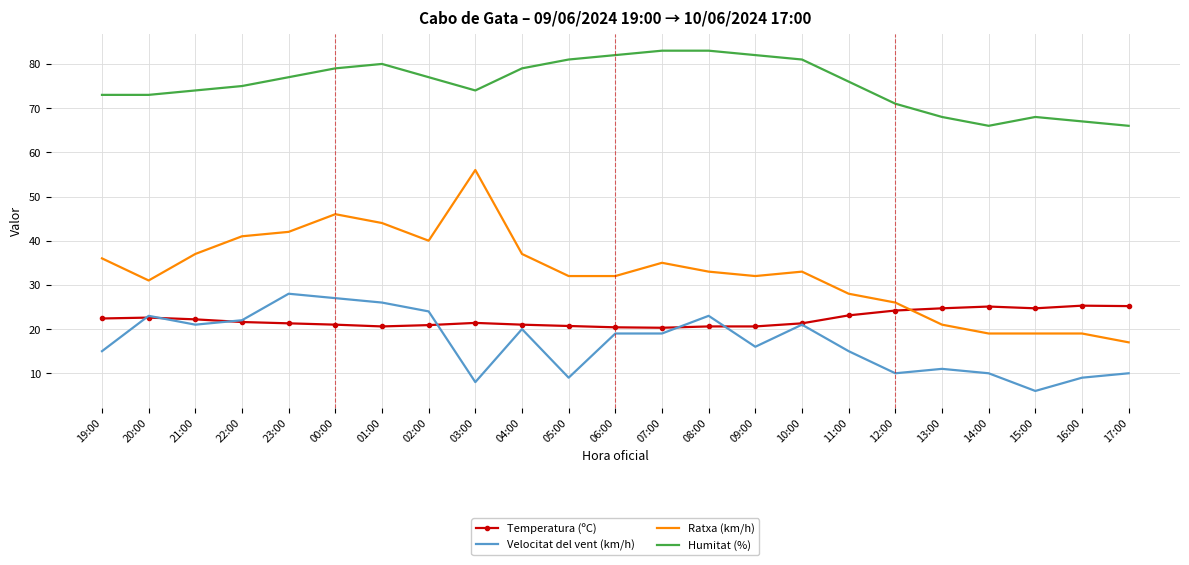

What position from the right is 08:00?

10